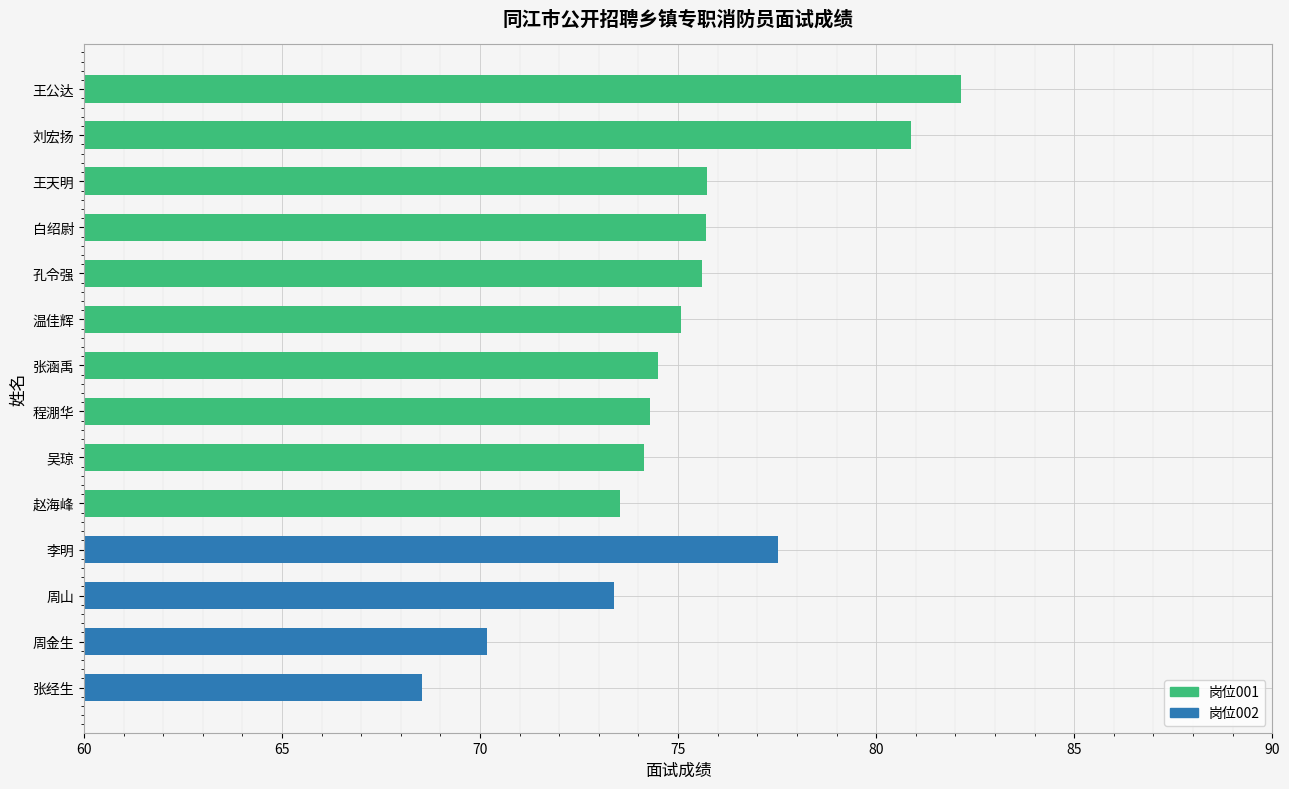

What is the approximate value at 吴琼?

74.1